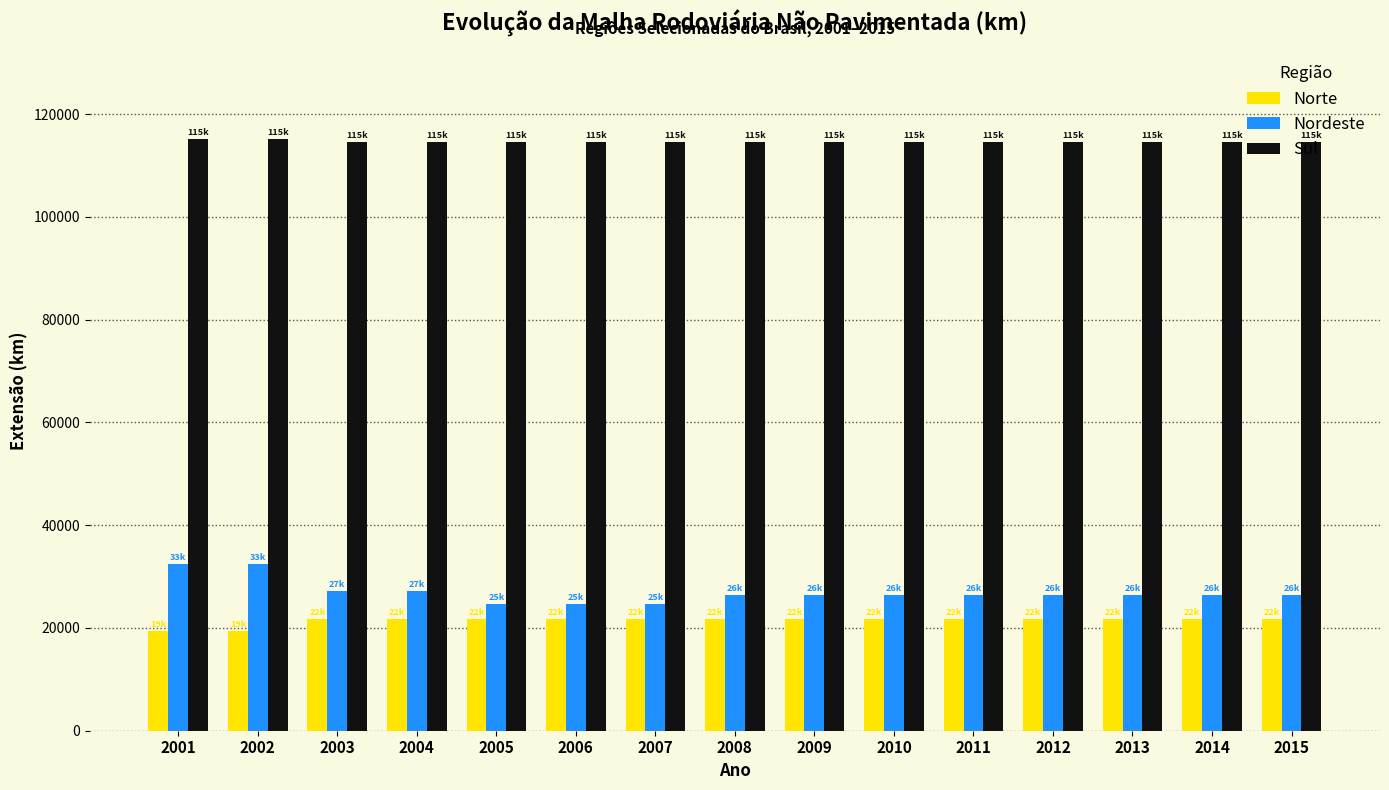

What is the sum of the Sul values at 2012 and 2001?

229752.5